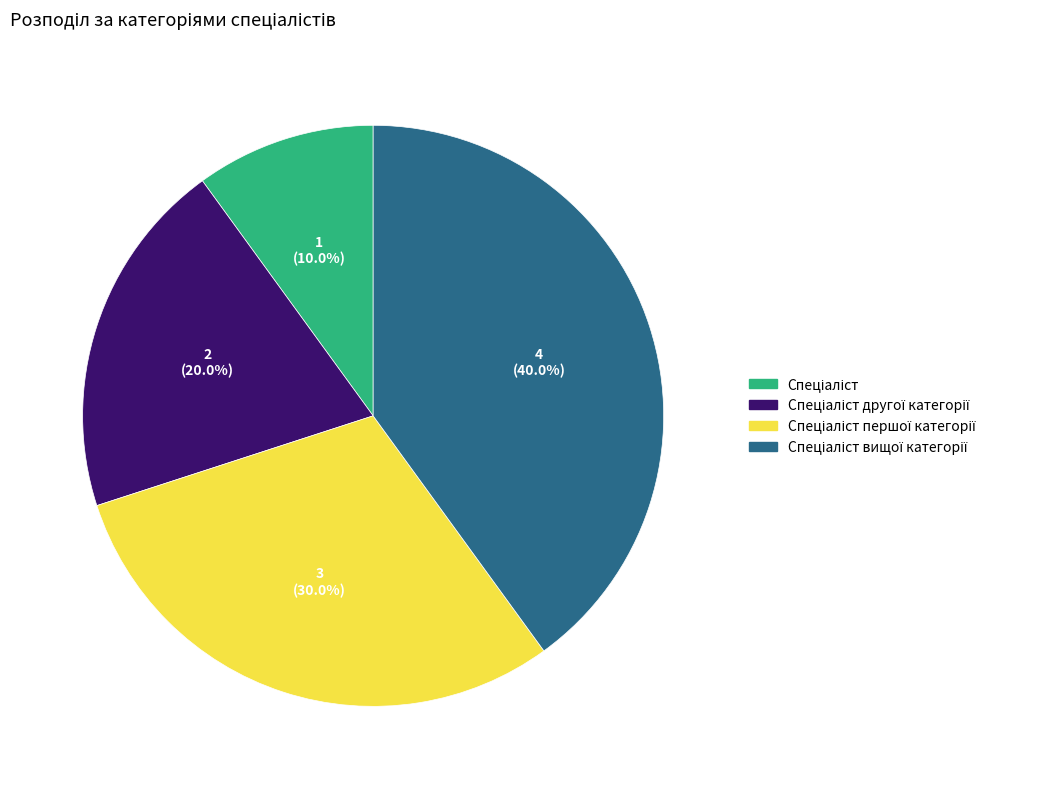

Is there a majority slice in this chart?

No